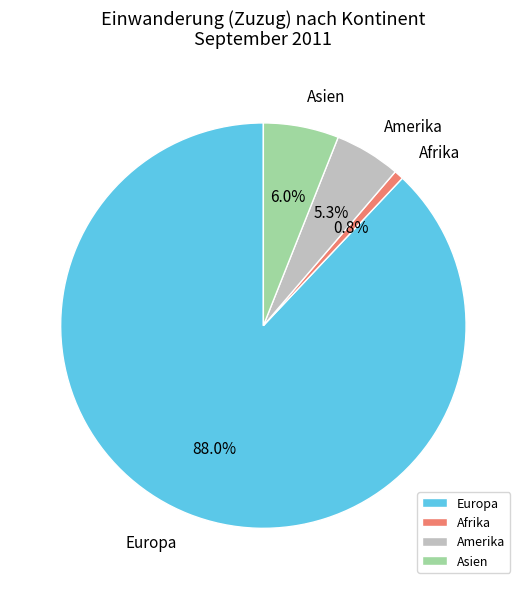

To the nearest percent, what percentage of the pie is Asien?

6%